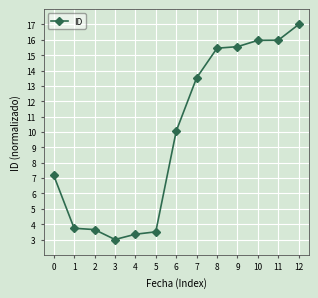

What is the value of the 5th point from the left?

3.3